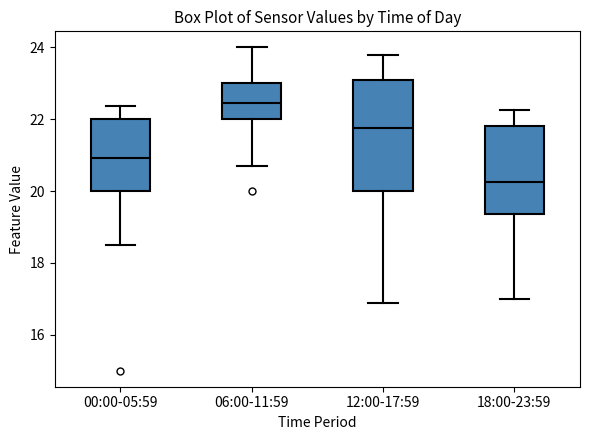

Reading left to right, transcribe this box plot: for each box, give where its median line is, the range the box spans, and where its two whiskers end, as read against the y-axis. The values are not printed on the chart, so give them approximately, as read against the axis.

00:00-05:59: median 21.0, box 20.0 to 22.0, whiskers 18.6 to 22.4
06:00-11:59: median 22.4, box 22.0 to 23.0, whiskers 20.8 to 24.0
12:00-17:59: median 21.8, box 20.0 to 23.0, whiskers 16.8 to 23.8
18:00-23:59: median 20.2, box 19.4 to 21.8, whiskers 17.0 to 22.2